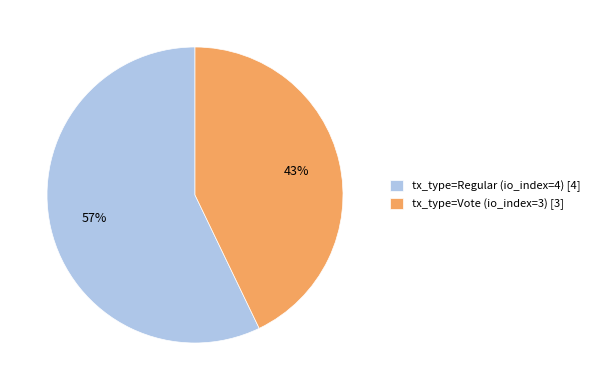

To the nearest percent, what portion does tx_type=Regular (io_index=4) represent?

57%